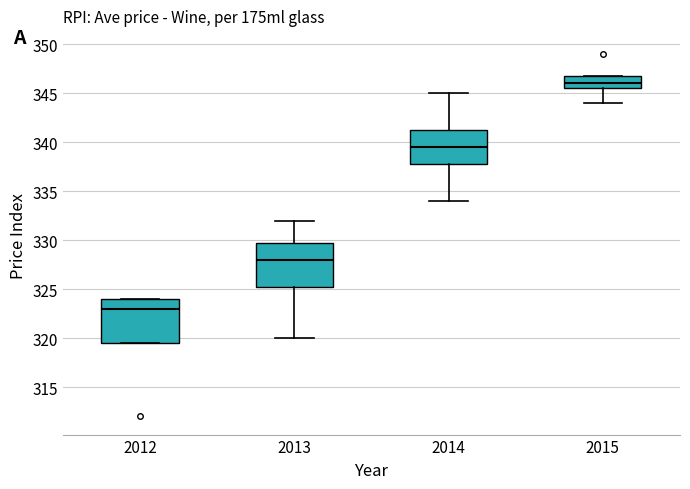

Which box's median line is the highest?

2015